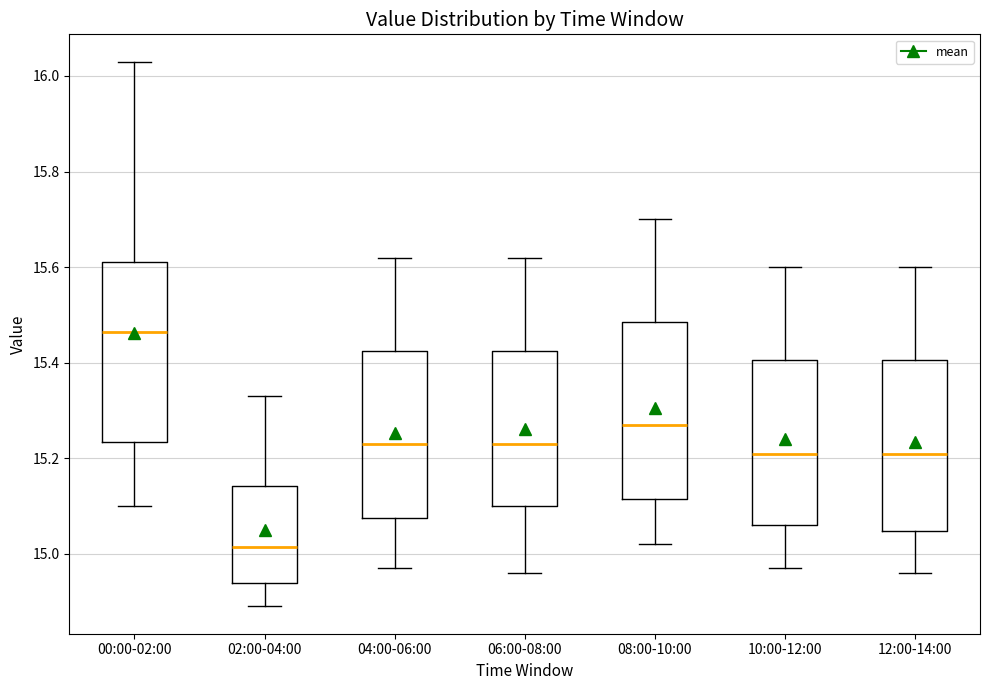

Reading left to right, read every box against the y-axis: the position of its median line, the range the box covers, and the ends of its whiskers. The values are not printed on the chart, so give them approximately, as read against the axis.

00:00-02:00: median 15.46, box 15.24 to 15.62, whiskers 15.10 to 16.04
02:00-04:00: median 15.02, box 14.94 to 15.14, whiskers 14.90 to 15.34
04:00-06:00: median 15.24, box 15.08 to 15.42, whiskers 14.98 to 15.62
06:00-08:00: median 15.24, box 15.10 to 15.42, whiskers 14.96 to 15.62
08:00-10:00: median 15.28, box 15.12 to 15.48, whiskers 15.02 to 15.70
10:00-12:00: median 15.22, box 15.06 to 15.40, whiskers 14.98 to 15.60
12:00-14:00: median 15.22, box 15.04 to 15.40, whiskers 14.96 to 15.60